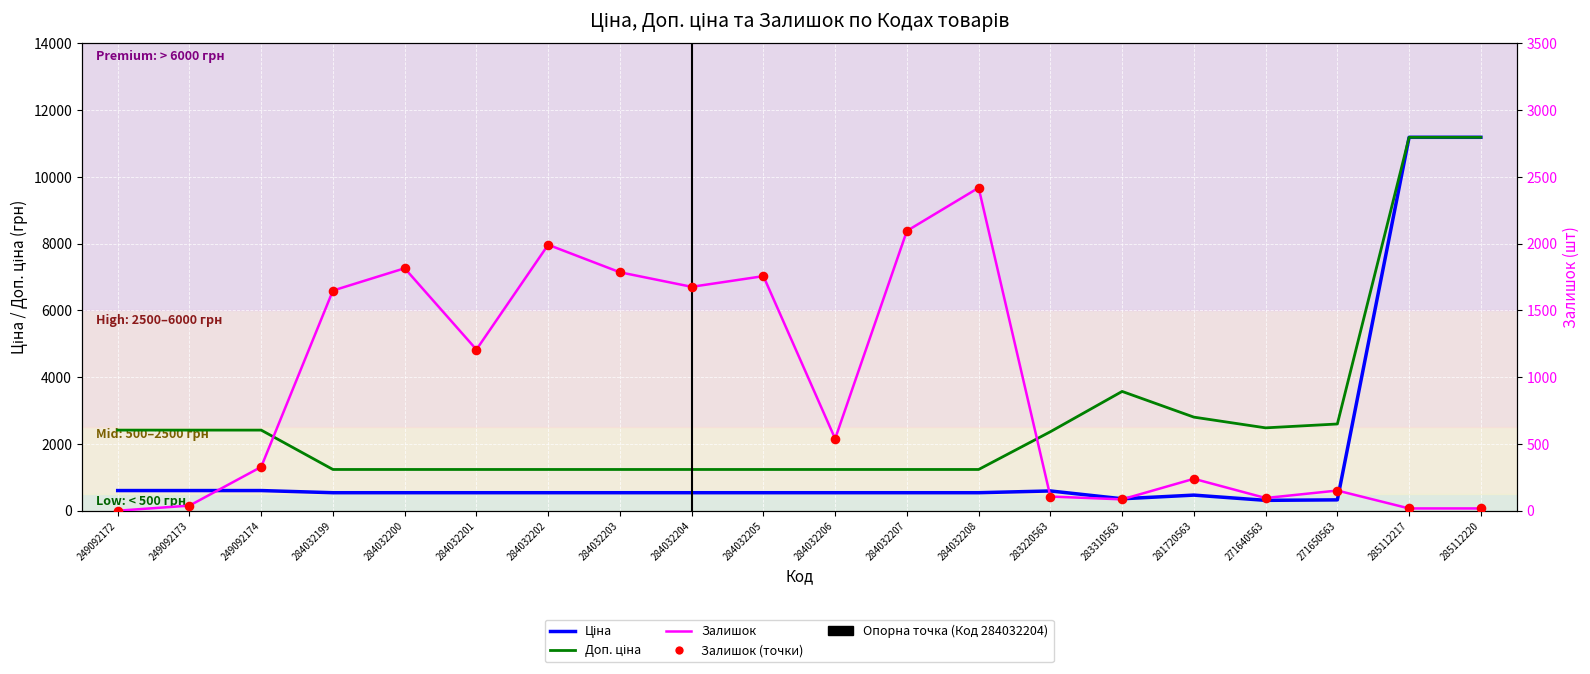

Is the value of Залишок (точки) at 271650563 greater than the value of Залишок at 284032208?

No